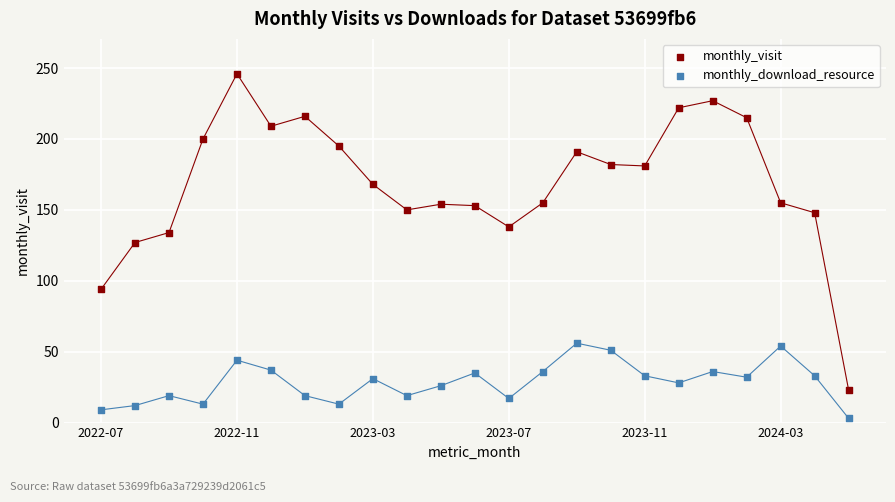

Which series has the largest Y range (max minus min)?

monthly_visit